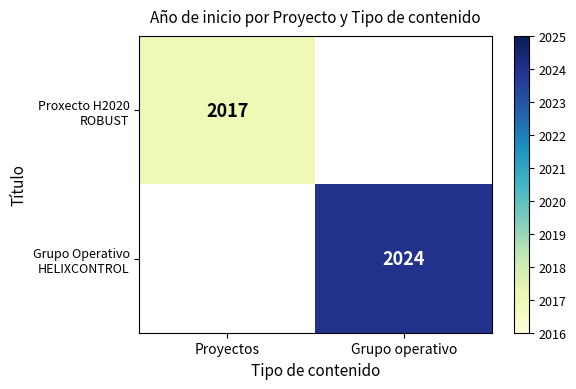

Which label corresponds to the smallest value in the chart?

Proyectos